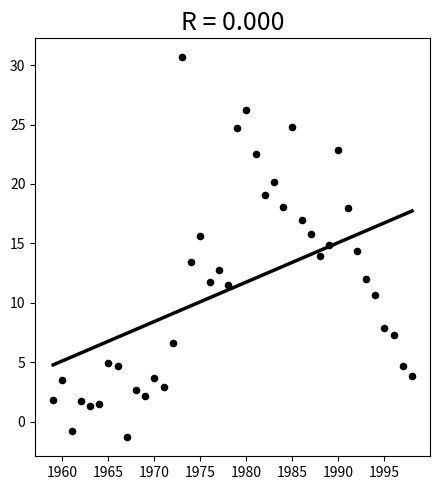

What is the range of Y values (max minus min)?

32.0